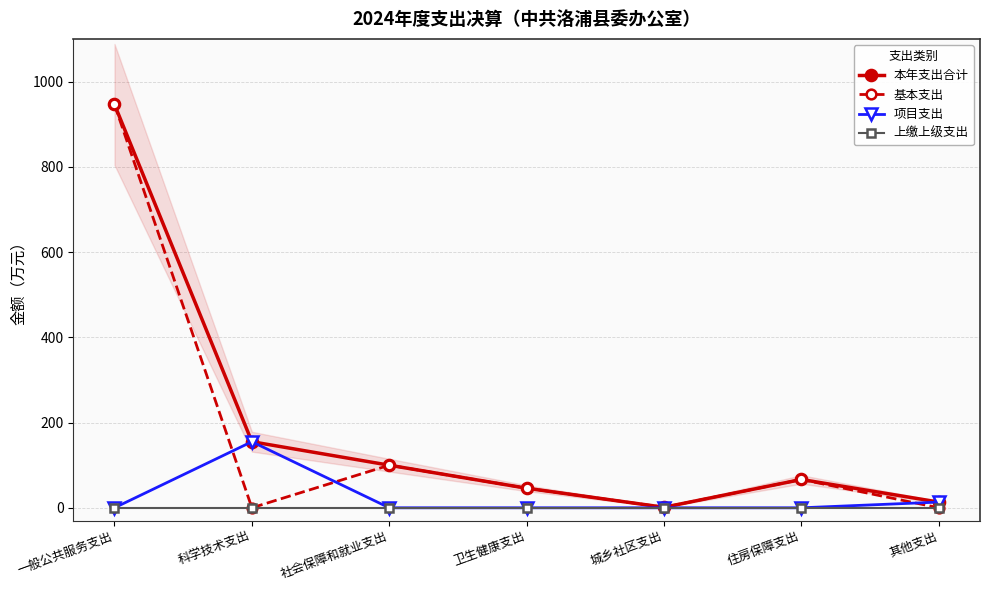

Where is 项目支出 nearest to the value 77?

其他支出